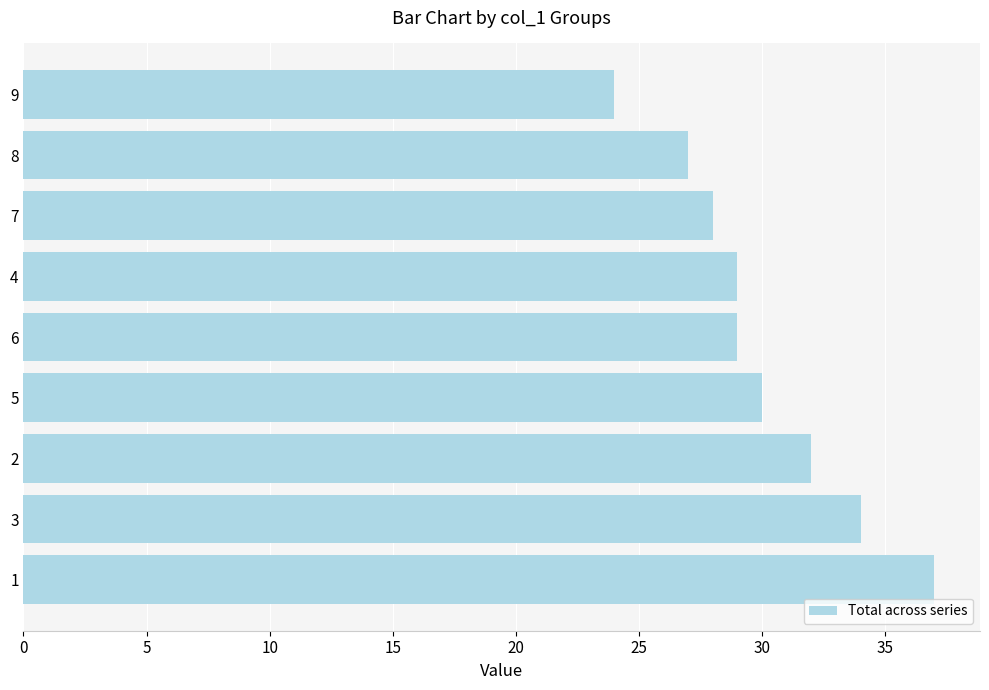

What is the ratio of the value at 1 to the value at 2?

1.2